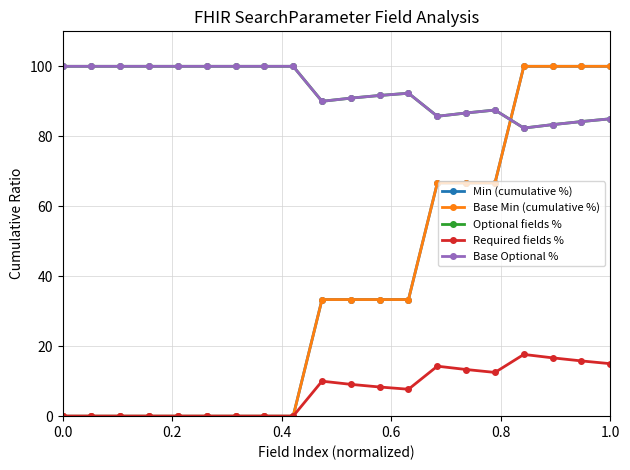

Does the chart have visible grid lines?

Yes